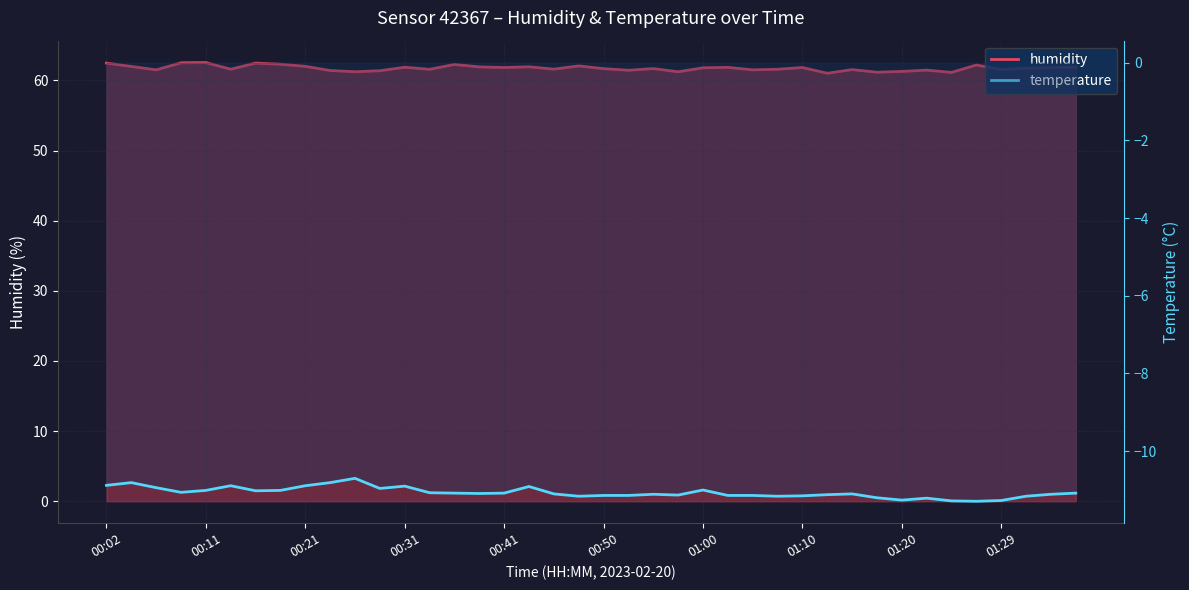

What position from the left is 23?

24